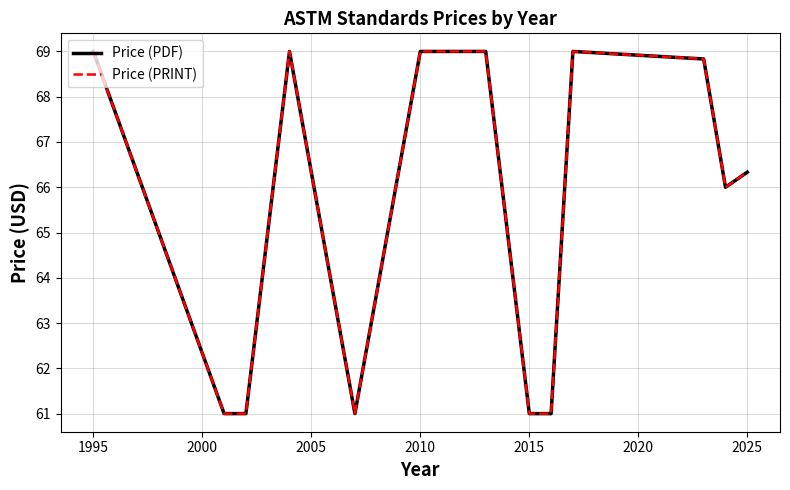

Does the chart display data point markers on the line(s)?

No